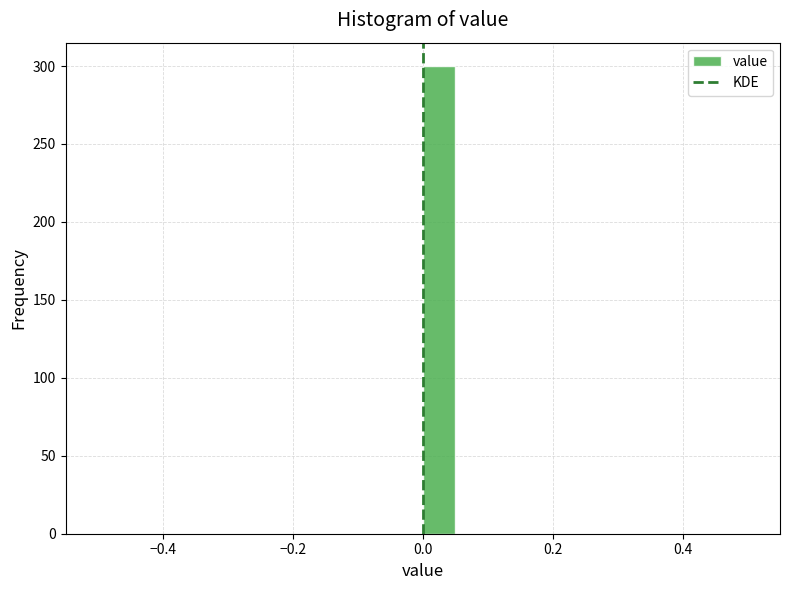

Read against the x-axis, roughly where is the centre of the tallest bar?

0.02